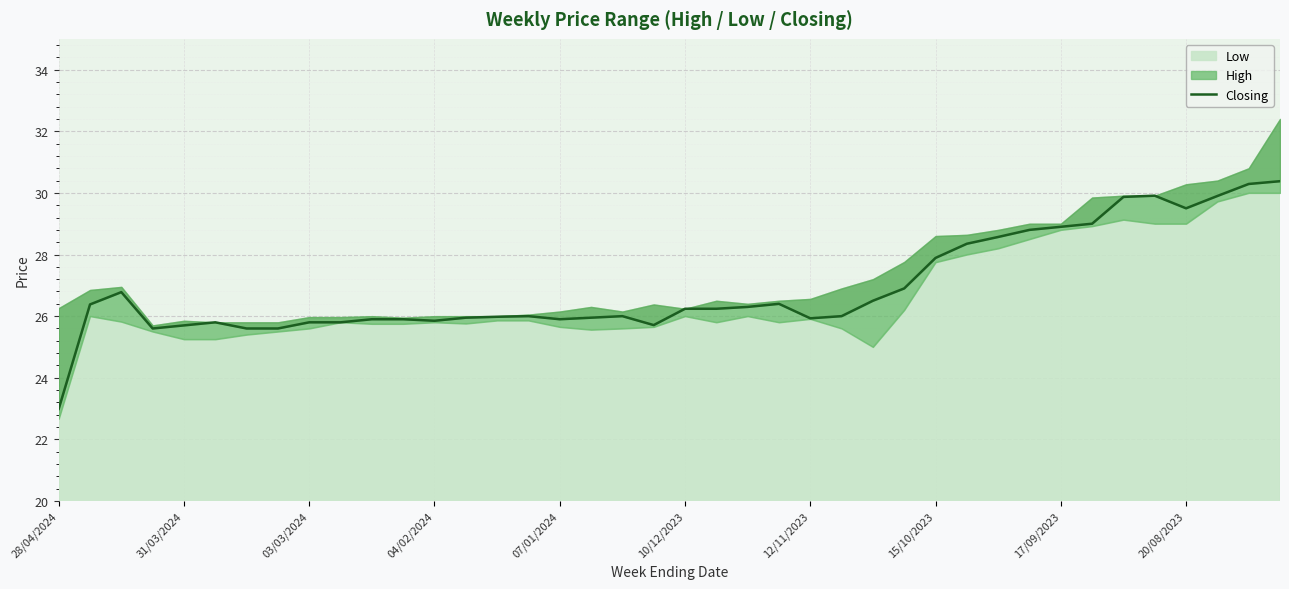

Rank the categories by value from highest to lowest.

39, 38, 35, 37, 34, 36, 33, 32, 31, 30, 29, 28, 27, 03/03/2024, 26, 23, 31/03/2024, 22, 20, 21, 15, 18, 25, 14, 13, 17, 24, 10, 11, 16, 12, 10/12/2023, 17/09/2023, 20/08/2023, 19, 07/01/2024, 04/02/2024, 12/11/2023, 15/10/2023, 28/04/2024